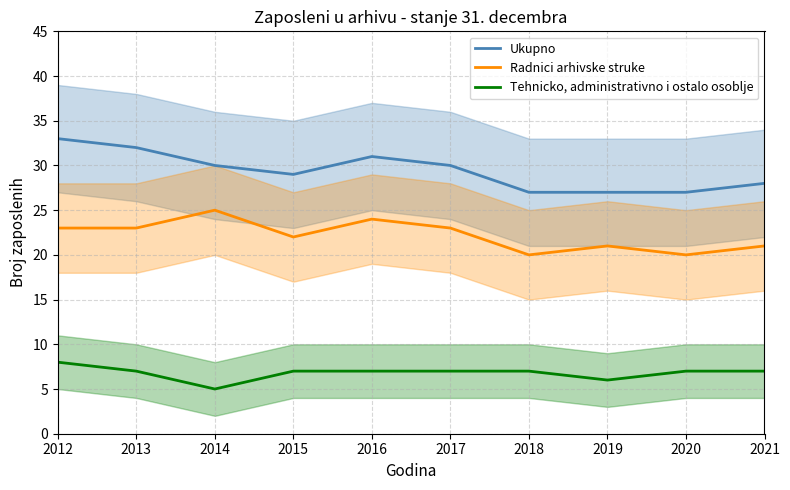

True or false: Radnici arhivske struke and Tehnicko, administrativno i ostalo osoblje cross at least once.

False